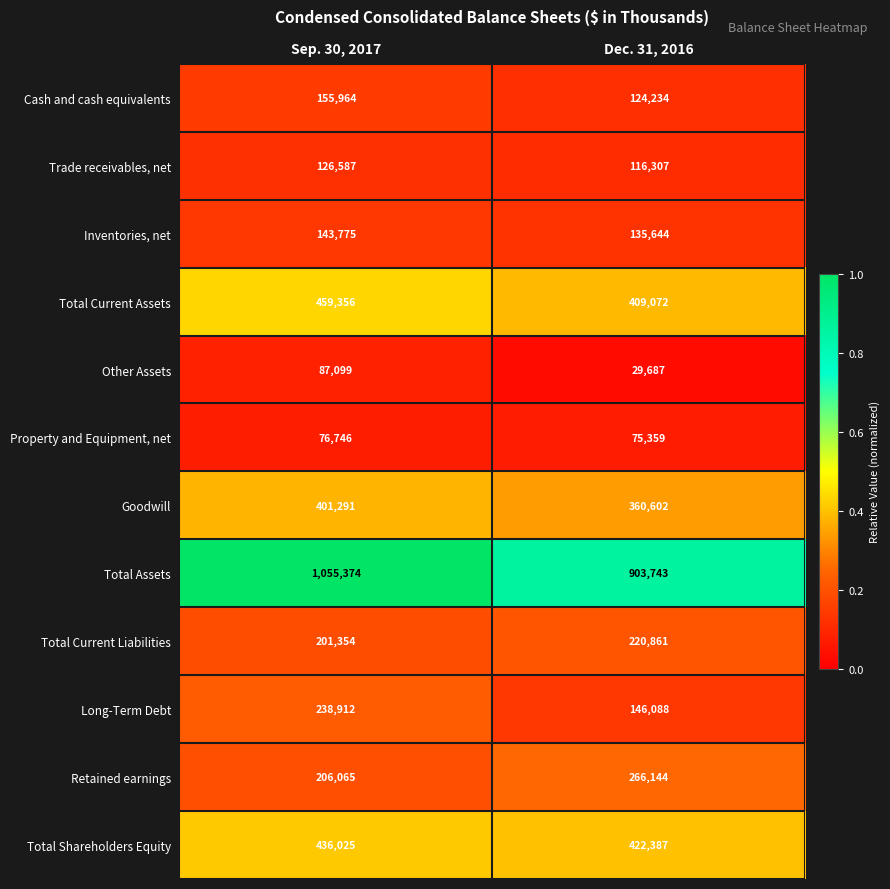

What value does the Total Current Liabilities series have at Dec. 31, 2016, to the nearest 100?

220900